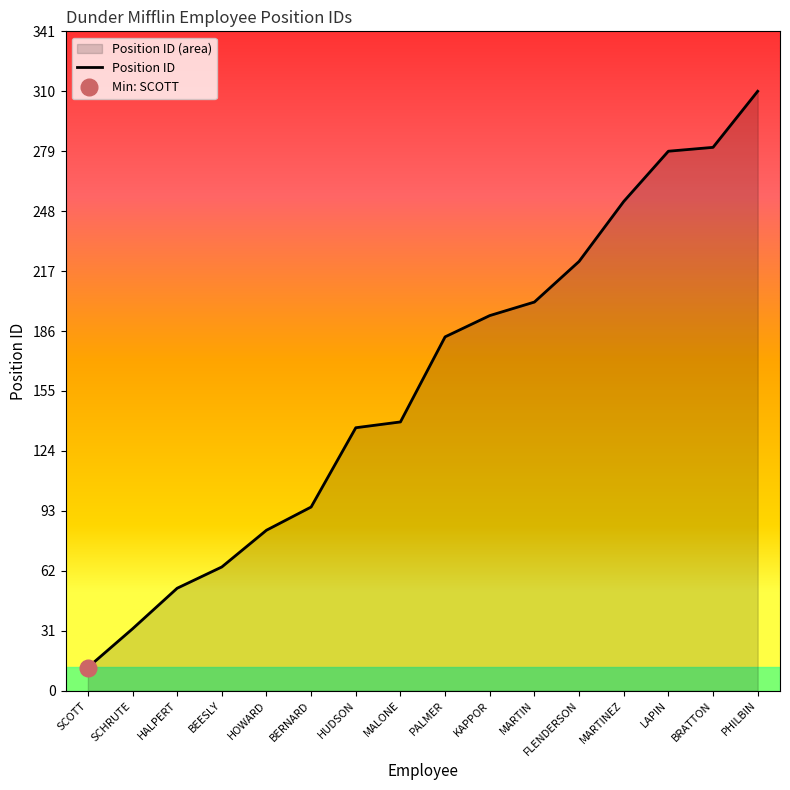

At which category does the chart reach its minimum across all series?

SCOTT